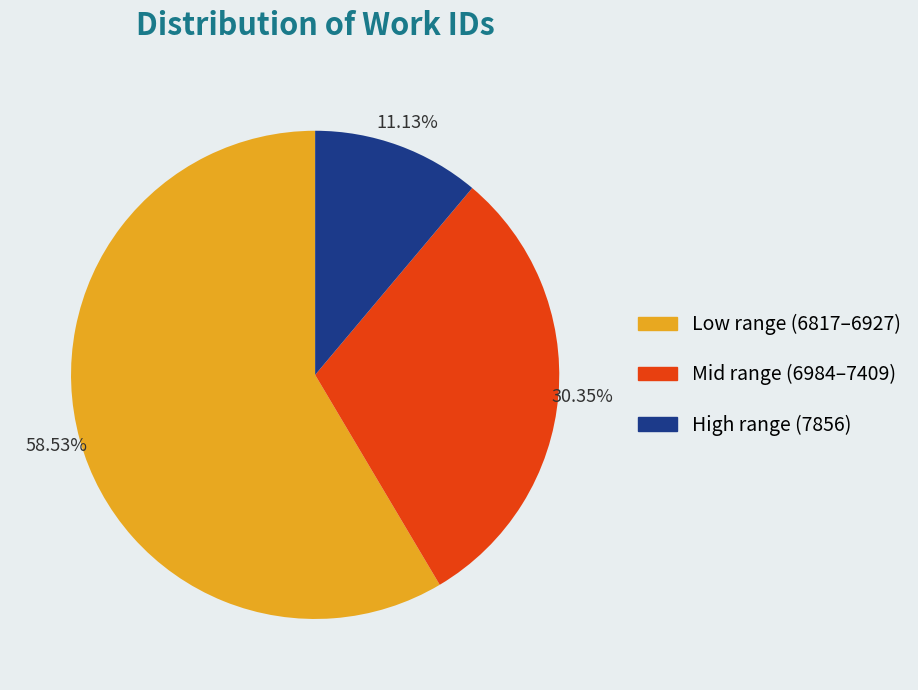

Does Mid range (6984–7409) account for over 50% of the chart?

No